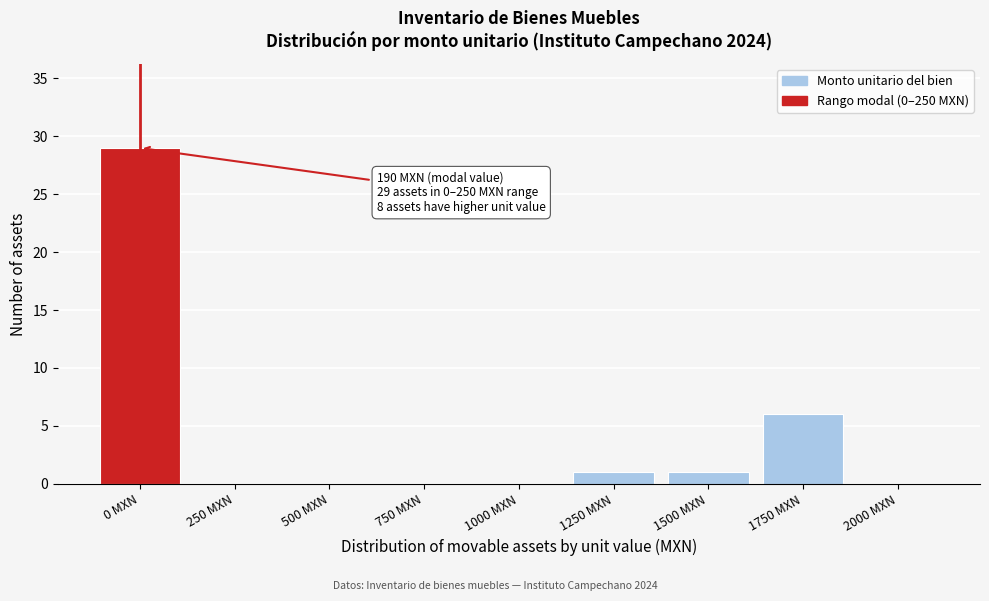

Reading left to right, list all the values displayed in this chart.

0 MXN=29	250 MXN=0	500 MXN=0	750 MXN=0	1000 MXN=0	1250 MXN=1	1500 MXN=1	1750 MXN=6	2000 MXN=0